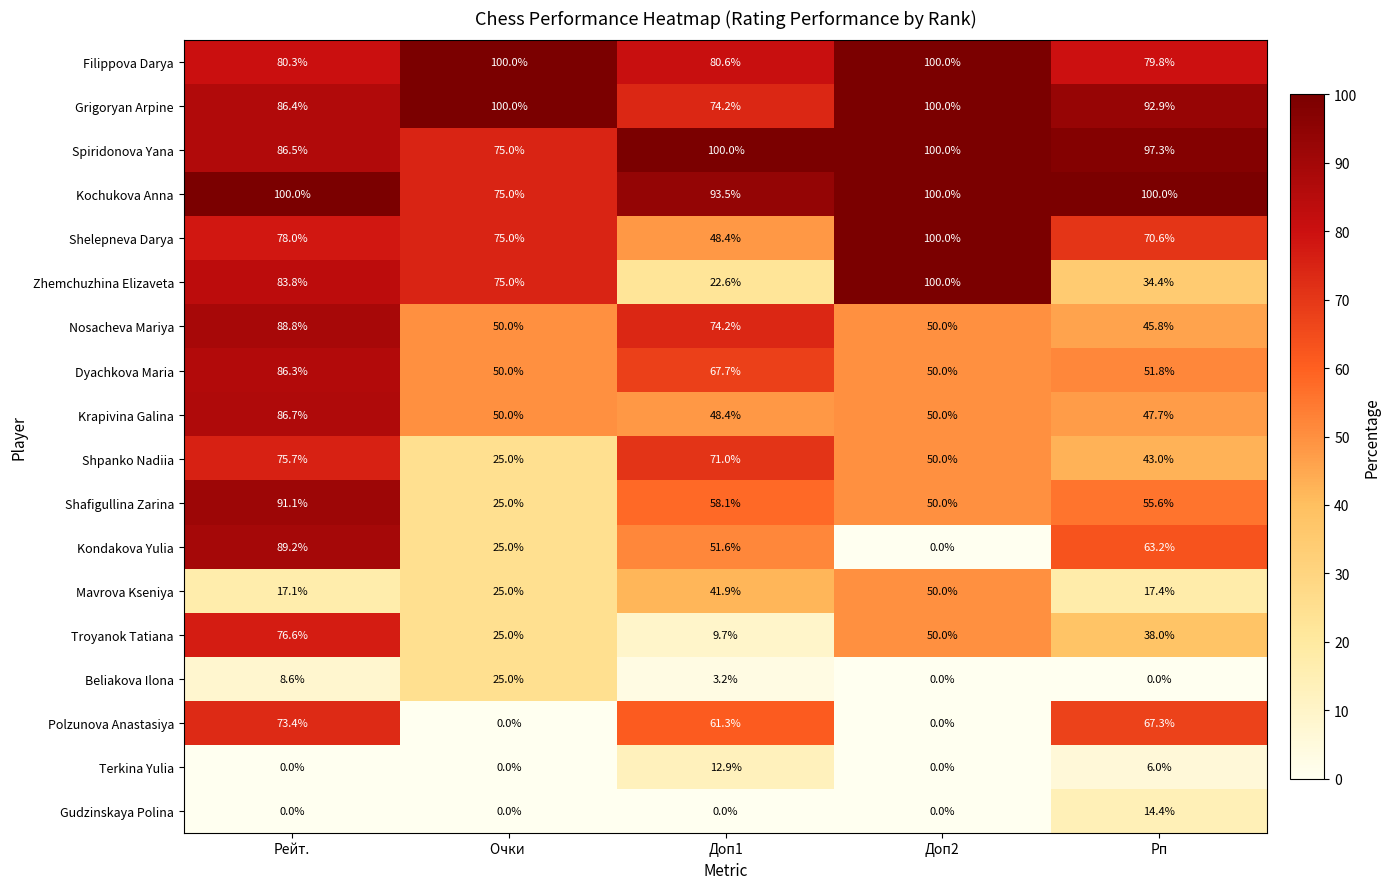

What is the difference between the Filippova Darya values at Очки  and Рп?

20.2